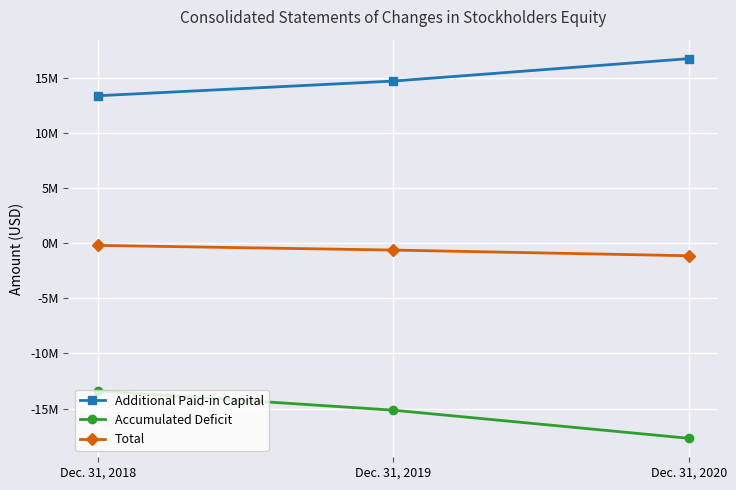

True or false: Accumulated Deficit has a value of -13399290 at Dec. 31, 2018.

True